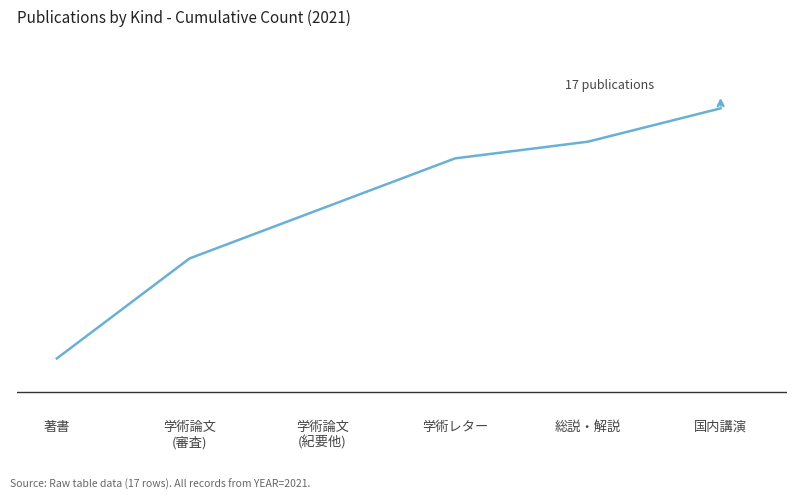

What is the label of the 2nd point from the left?

学術論文
(審査)